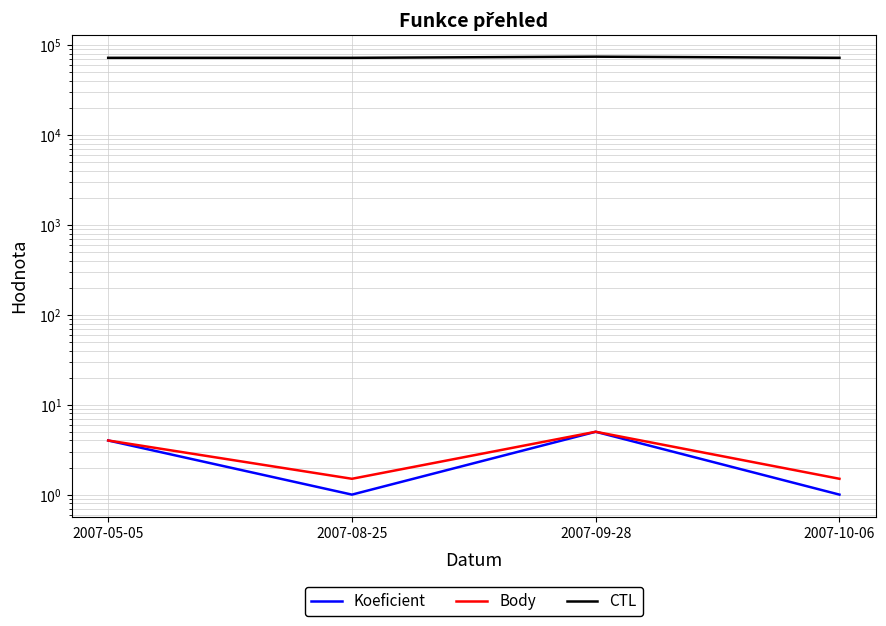

What is the lowest value of the CTL series?

72107.0